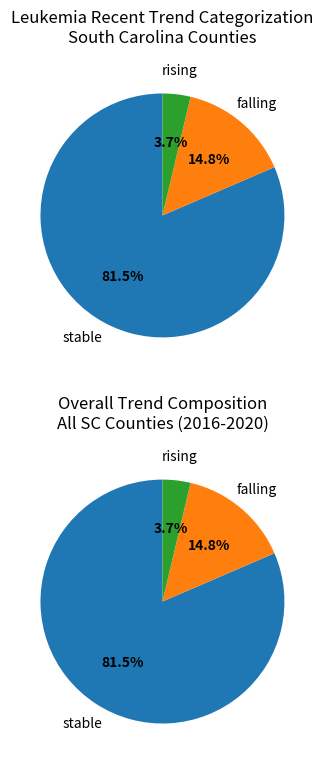

Approximately how many times larger is the value at rising compared to stable?

0.1